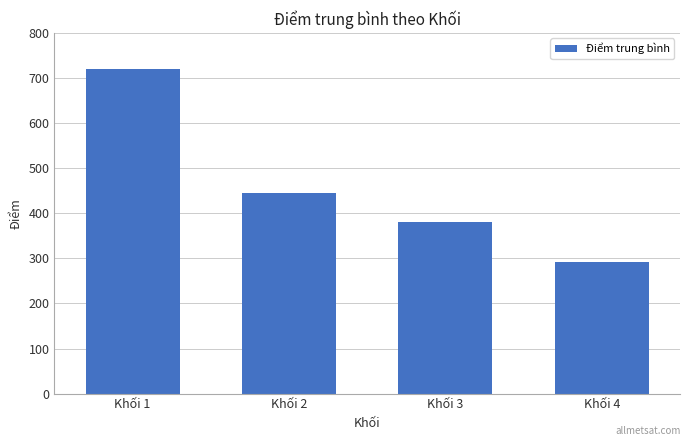

Rank the categories by value from lowest to highest.

Khối 4, Khối 3, Khối 2, Khối 1